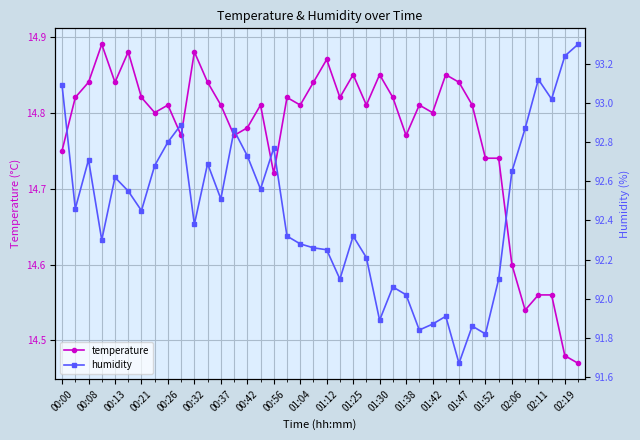

In temperature, how many points are lower than both neighbors (excluding endpoints)?

11